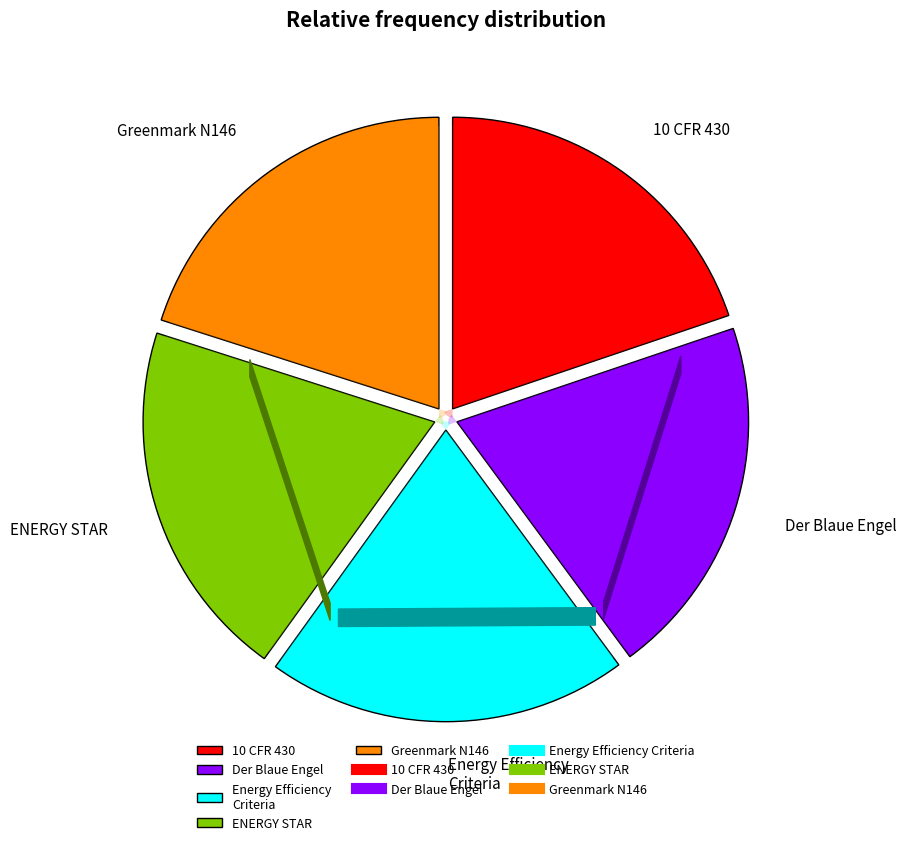

What is the ratio of the value at 10 CFR 430 to the value at Der Blaue Engel?

1.0